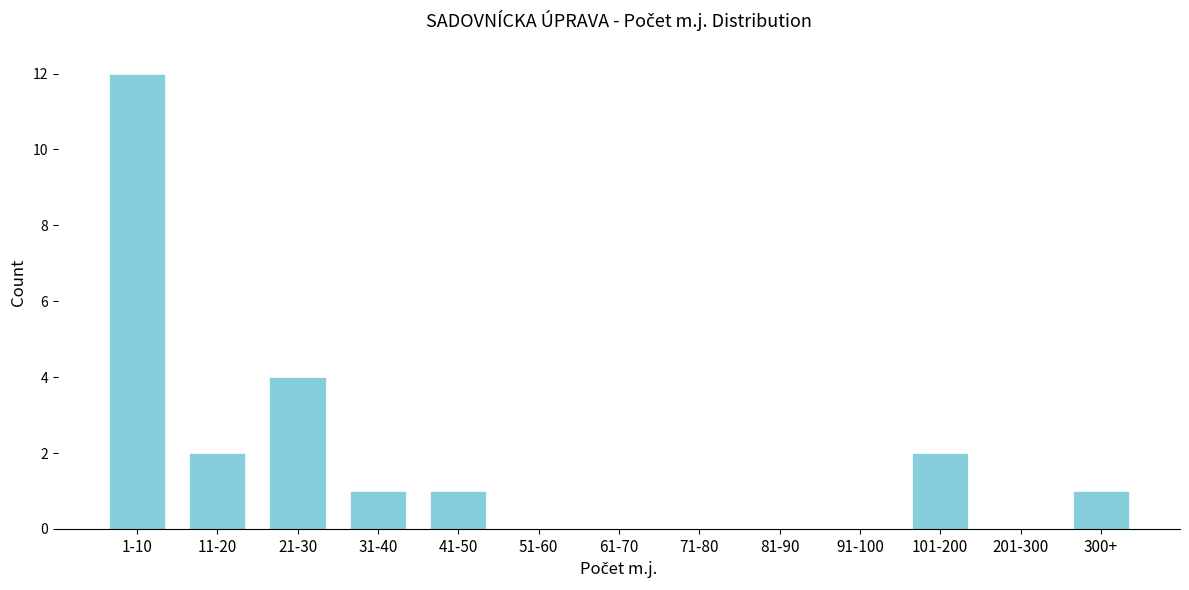

Reading left to right, extract all data points from this chart.

1-10=12	11-20=2	21-30=4	31-40=1	41-50=1	51-60=0	61-70=0	71-80=0	81-90=0	91-100=0	101-200=2	201-300=0	300+=1